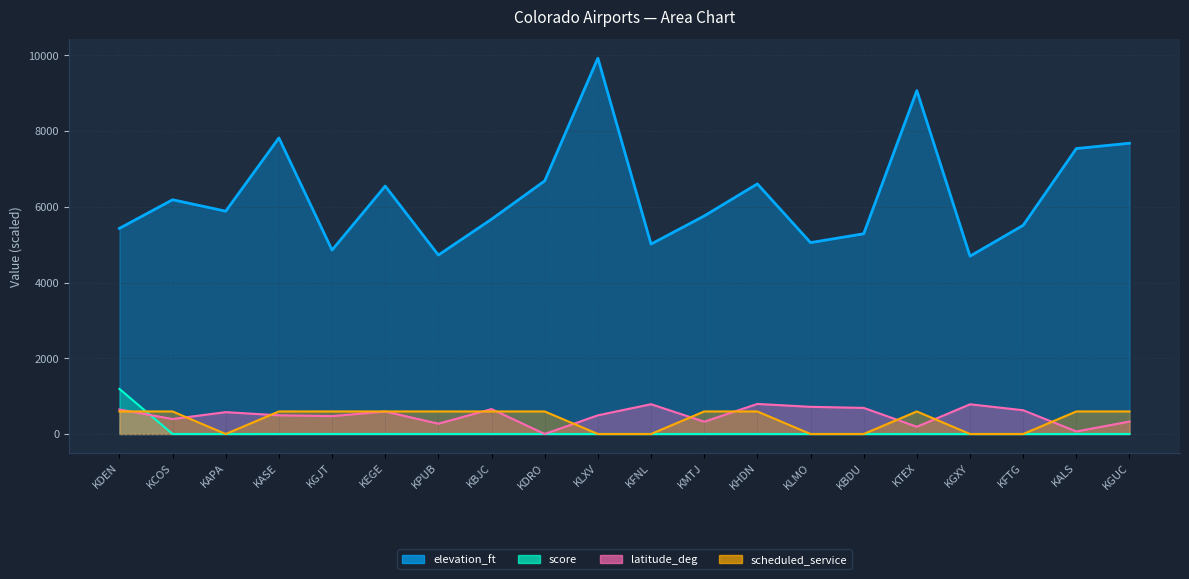

Where is scheduled_service nearest to the value 297?

KAPA